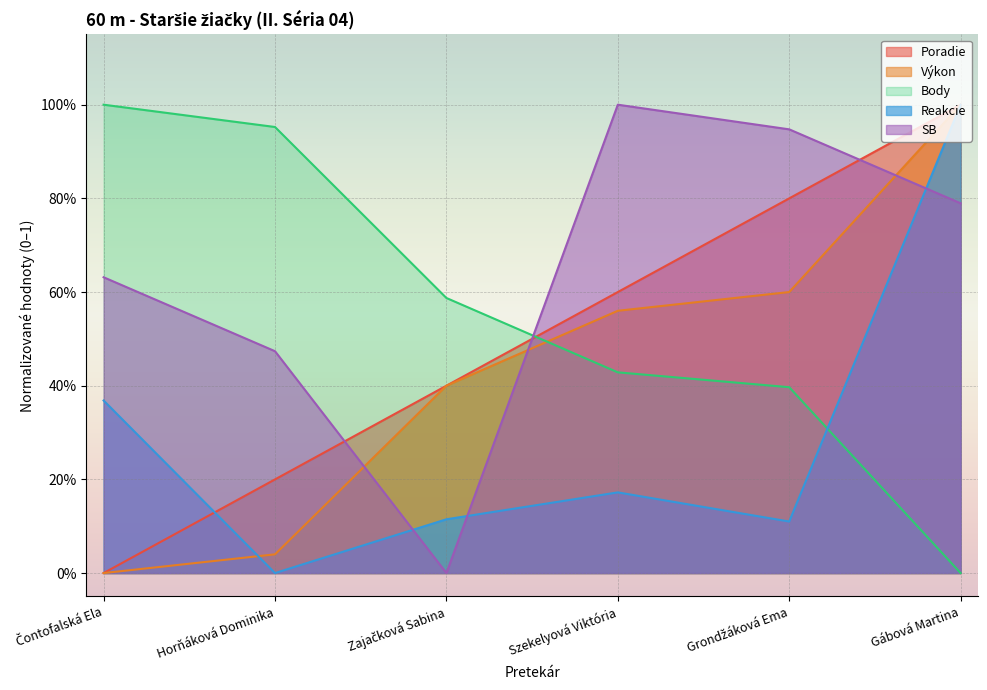

What is the total value across all series at Gábová Martina?

3.8